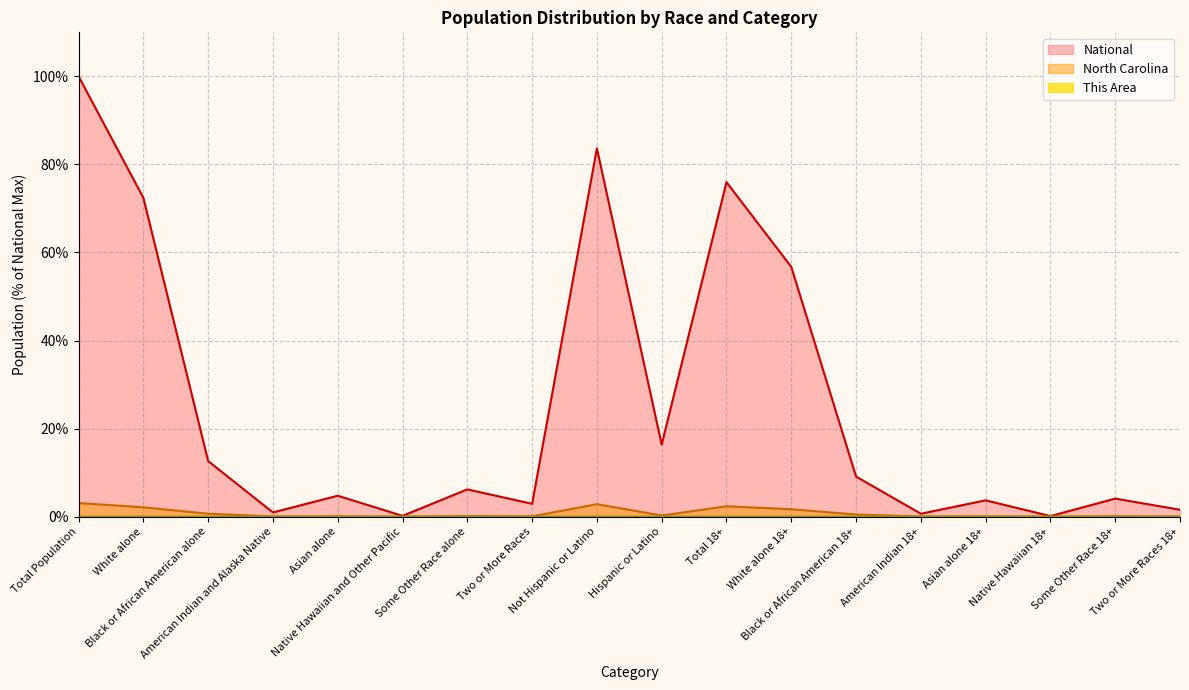

True or false: This Area has a value of 0.0 at Hispanic or Latino.

True